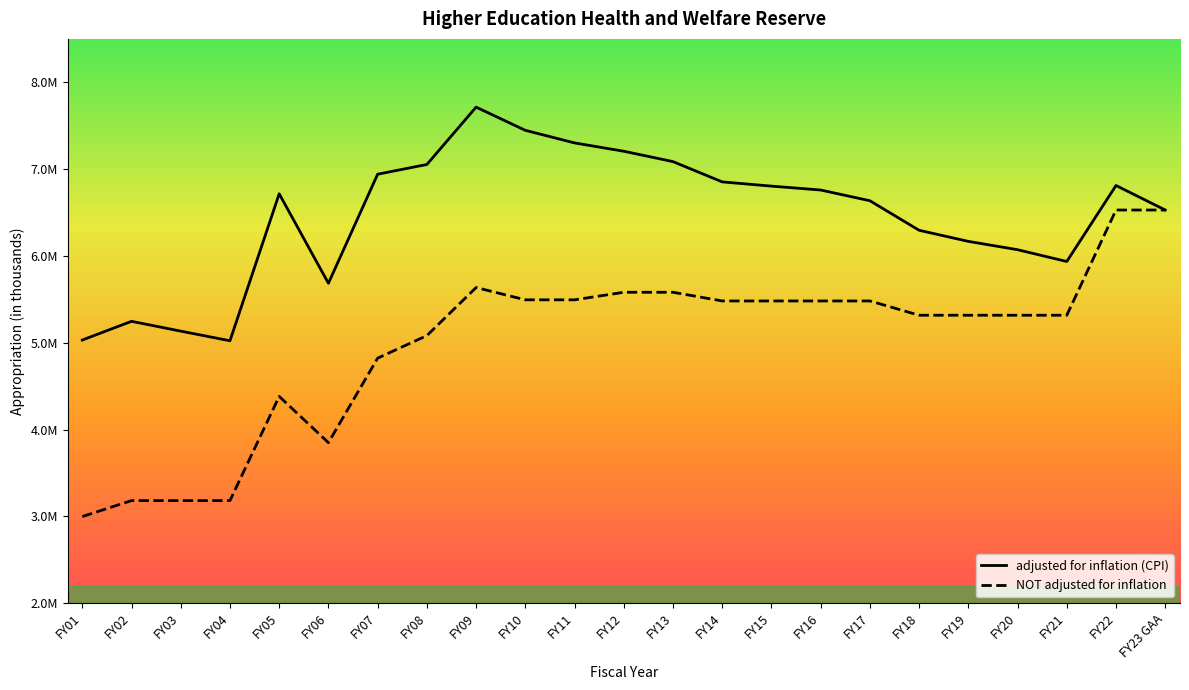

Which label corresponds to the largest value in the chart?

FY09